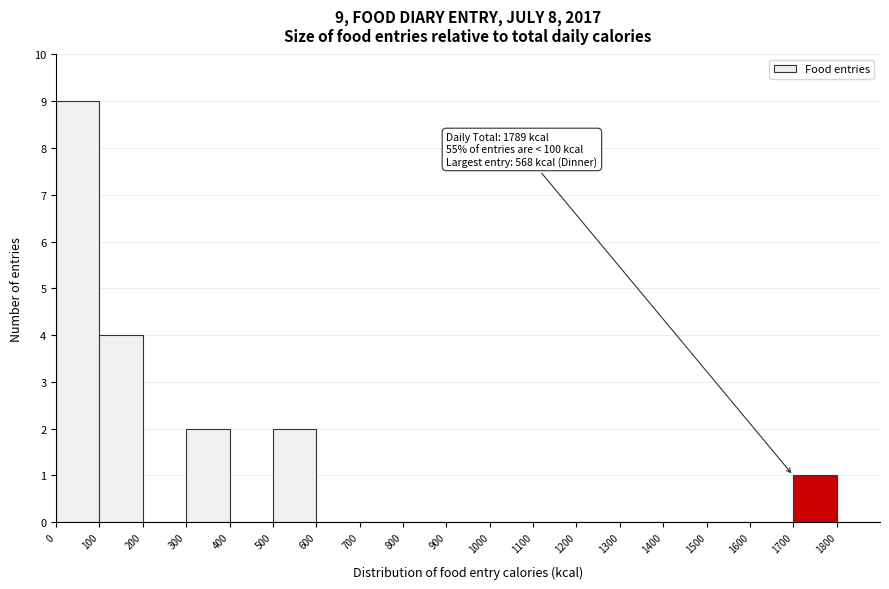

Over which range of the x-axis is the bar tallest?

0 to 100